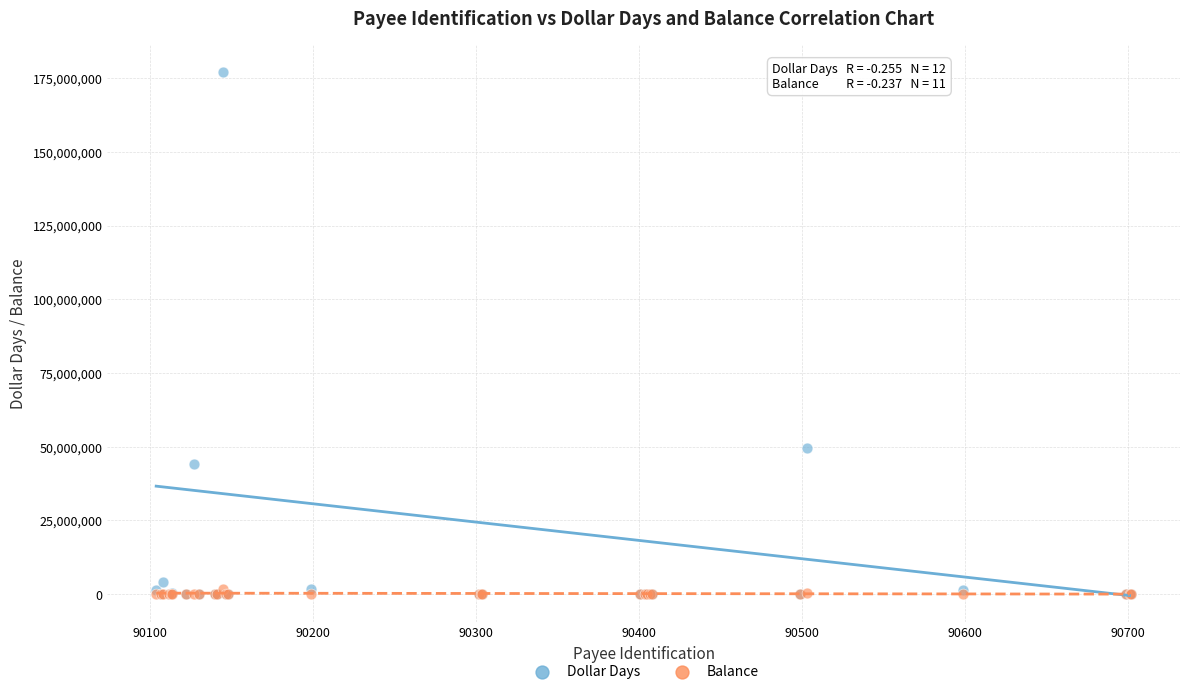

In the Dollar Days series, what Y value is closest to 88626300?

49487678